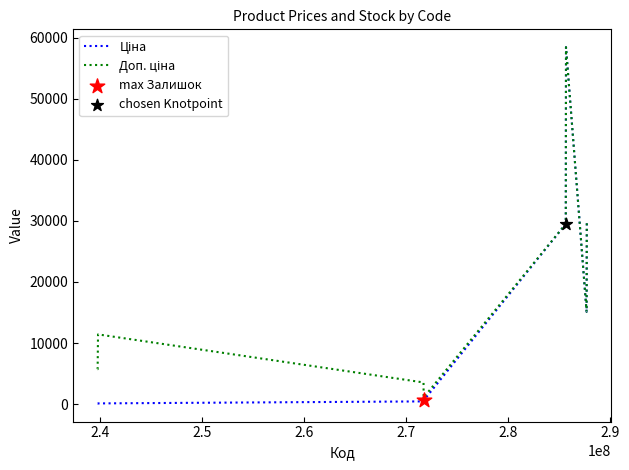

How many lines are shown in the chart?

2